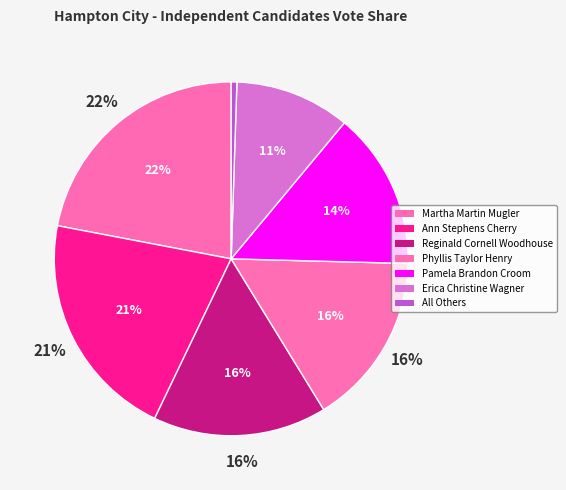

Do Phyllis Taylor Henry and Reginald Cornell Woodhouse together represent more than half of the pie?

No